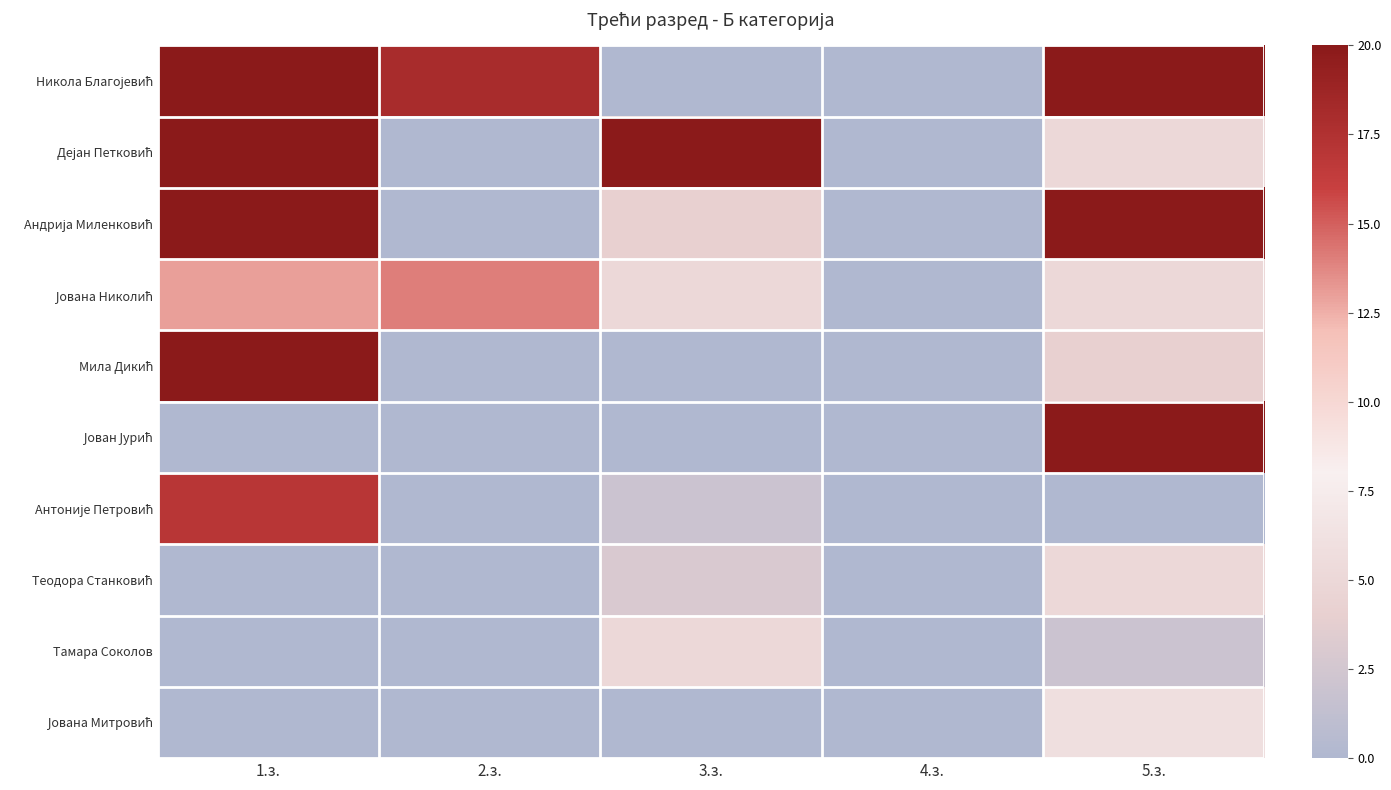

What is the greatest value displayed?

20